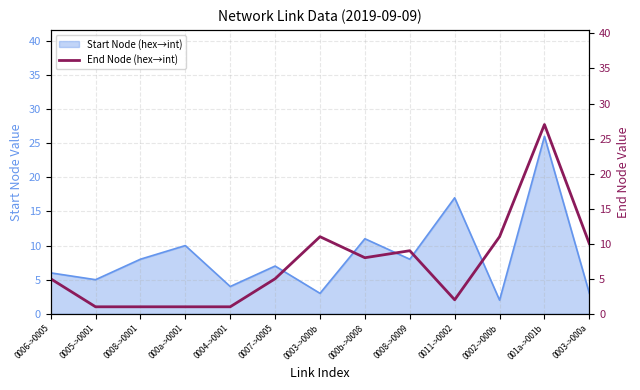

What is the label of the 2nd point from the left?

0005->0001